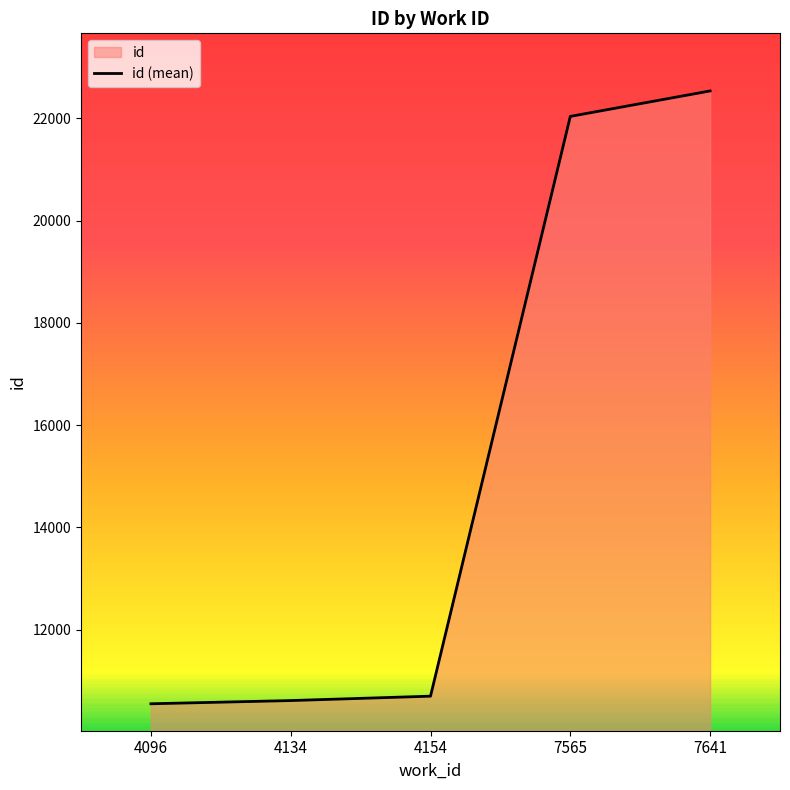

At which label is the value closest to 16541?

7565